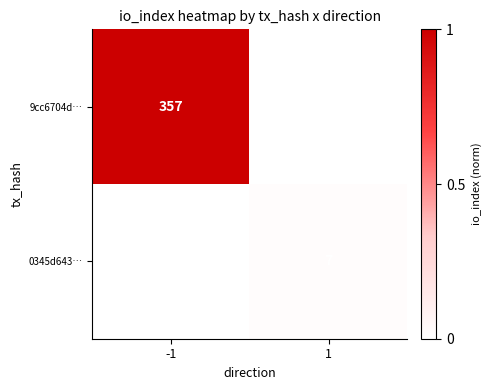

True or false: 0345d643… has a value of 12 at 1.

False